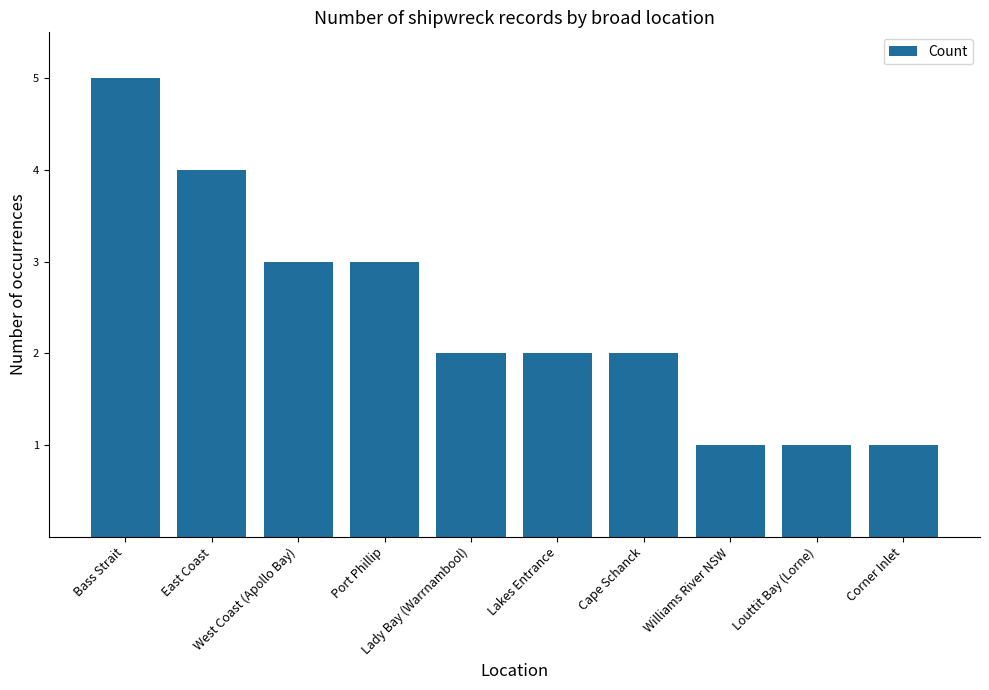

What is the label of the 6th bar from the right?

Lady Bay (Warrnambool)